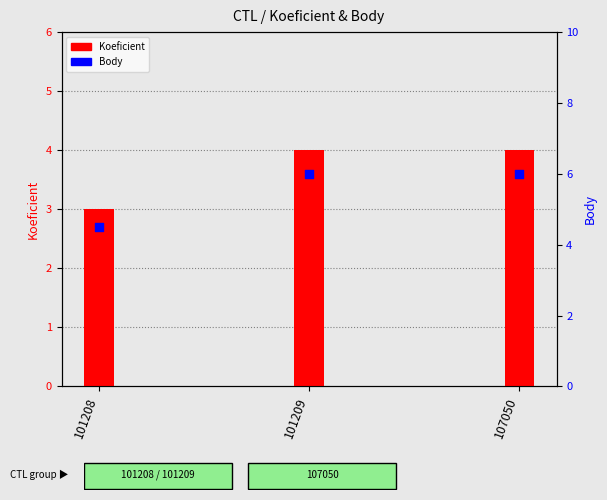

Is the value of Koeficient at 101208 greater than the value of Body at 101209?

No